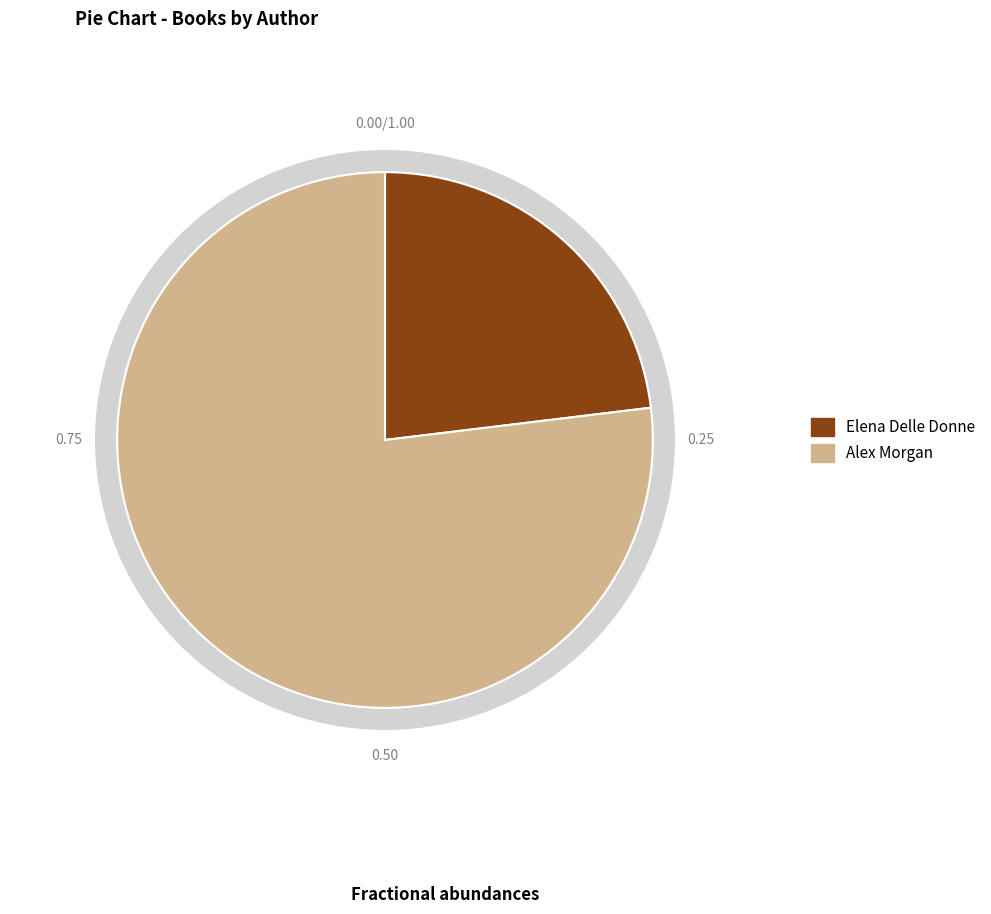

Is Elena Delle Donne the majority of the pie?

No